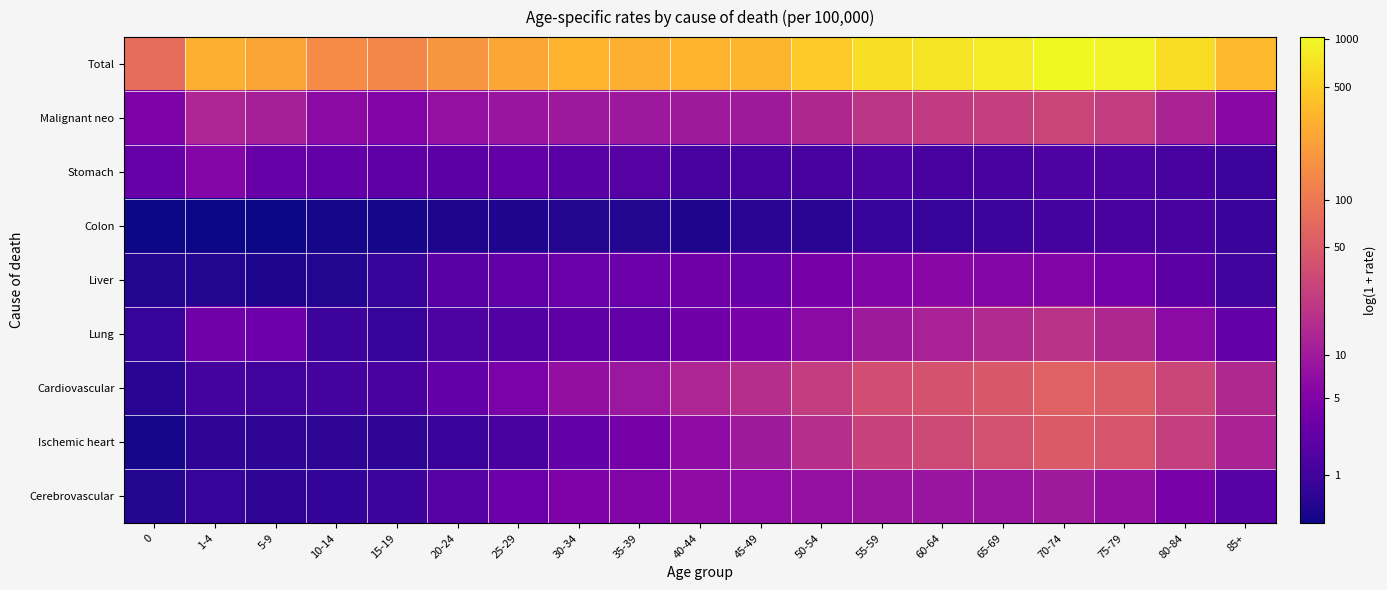

What is the spread (max minus min) of values at 60-64?

6.1